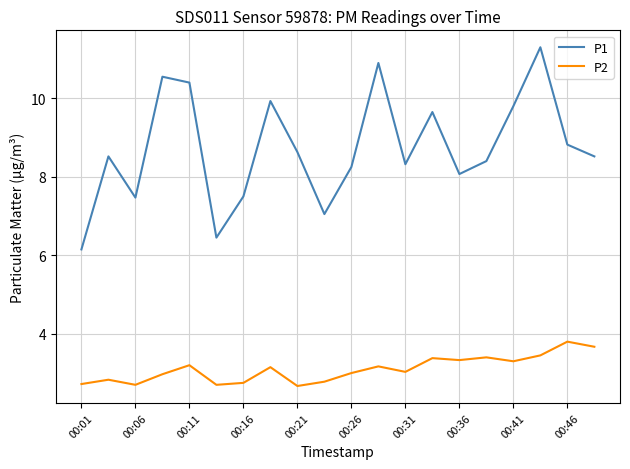

List the series in order of their peak value, highest first.

P1, P2